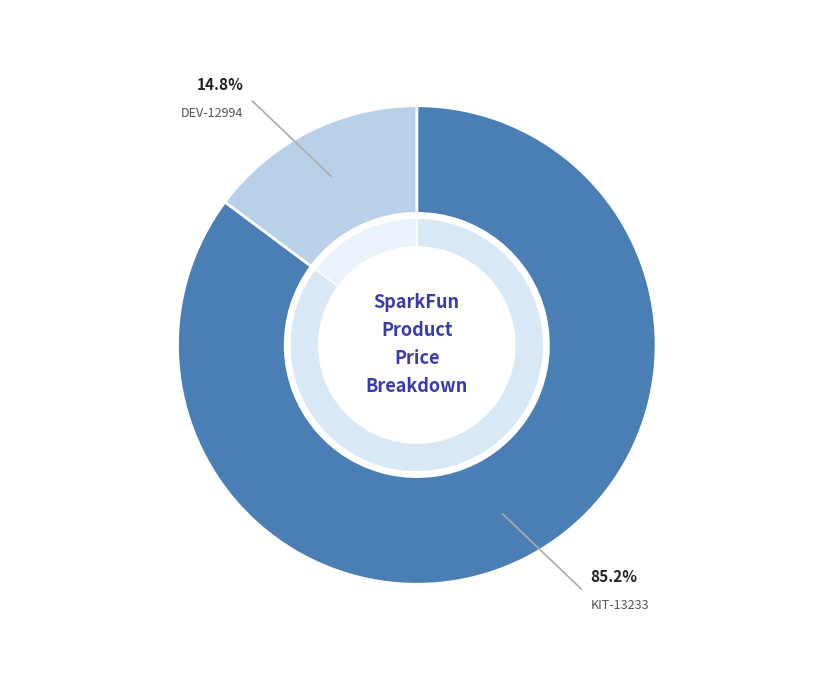

Which category has the smallest portion of the pie?

DEV-12994
(Raspberry Pi - Model B+)